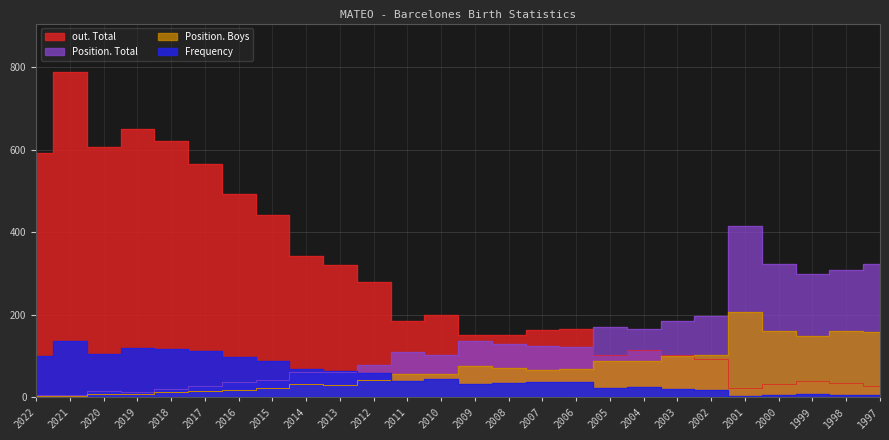

True or false: out. Total and Frequency intersect in this chart.

False